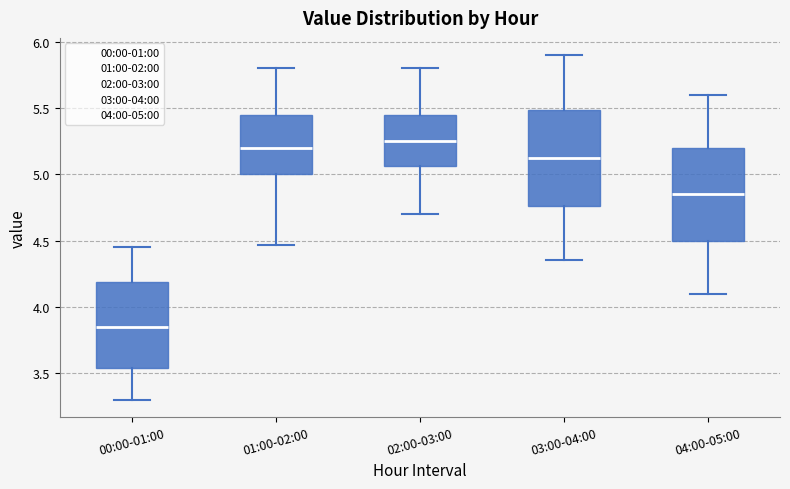

Where does the upper whisker of the box for 01:00-02:00 end on the y-axis? The values are not printed on the chart, so give them approximately, as read against the axis.

5.80